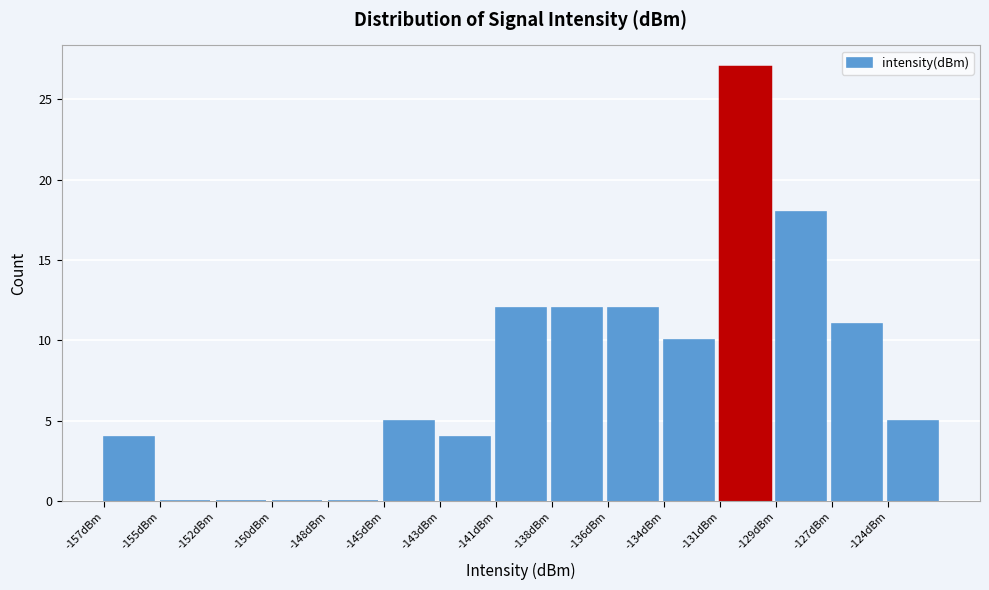

Reading left to right, list all the values displayed in this chart.

-157dBm=4	-155dBm=0	-152dBm=0	-150dBm=0	-148dBm=0	-145dBm=5	-143dBm=4	-141dBm=12	-138dBm=12	-136dBm=12	-134dBm=10	-131dBm=27	-129dBm=18	-127dBm=11	-124dBm=5